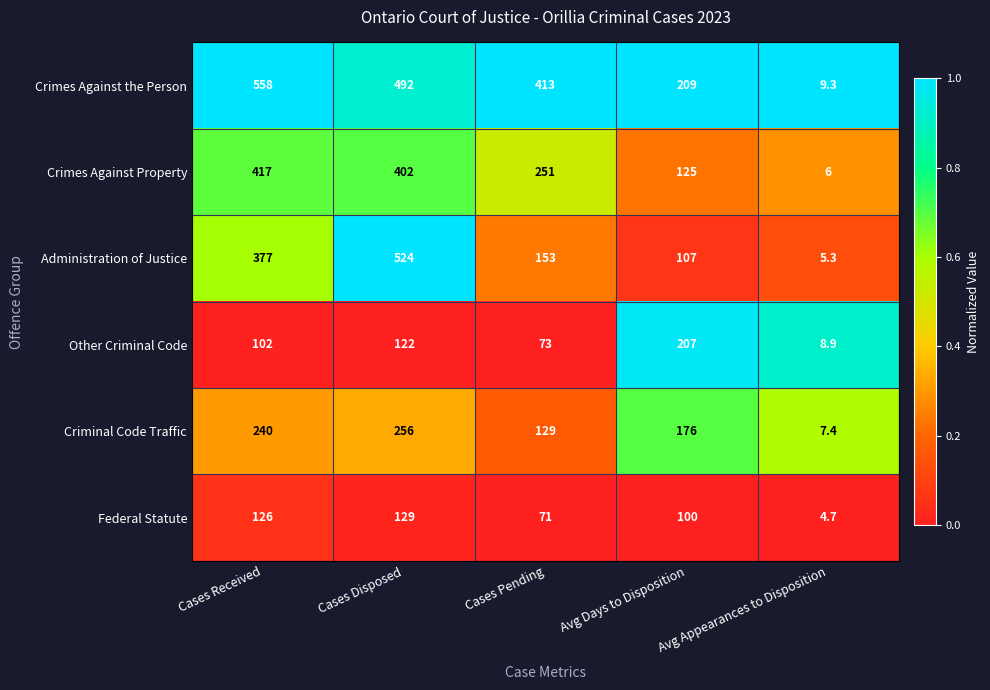

Which category has the highest value across all series?

Cases Received